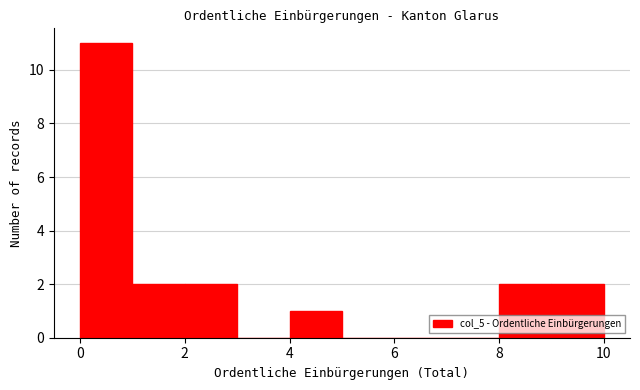

Over which range of the x-axis is the bar tallest?

0 to 1